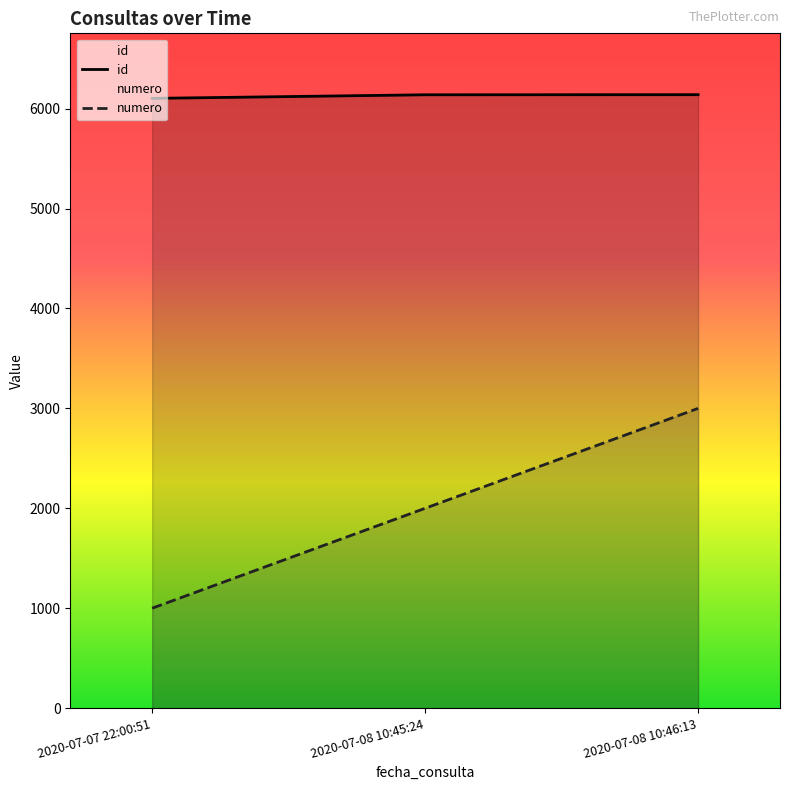

Read the id value at 2020-07-07 22:00:51, to the nearest 5.

6105